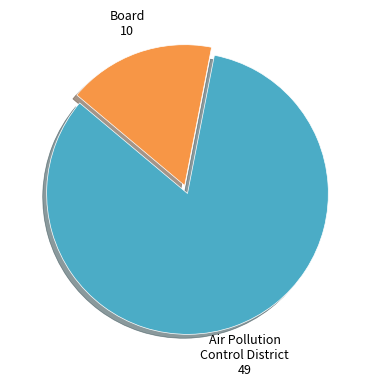

Does any single category account for the majority?

Yes